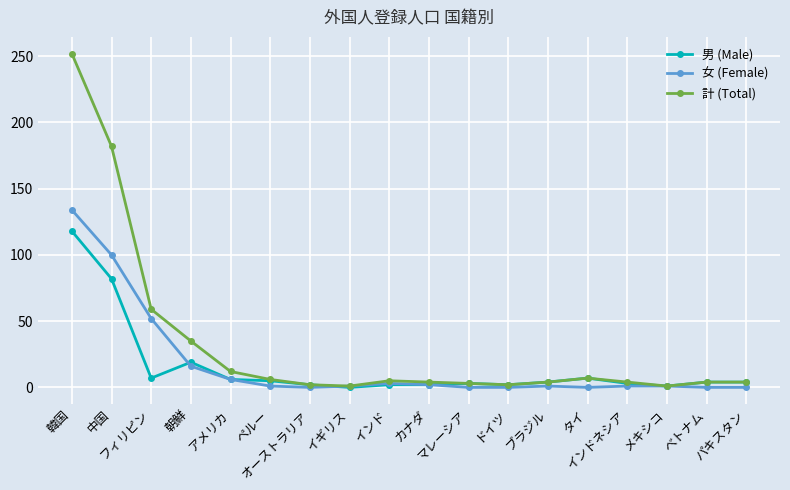

Does the chart have visible grid lines?

Yes